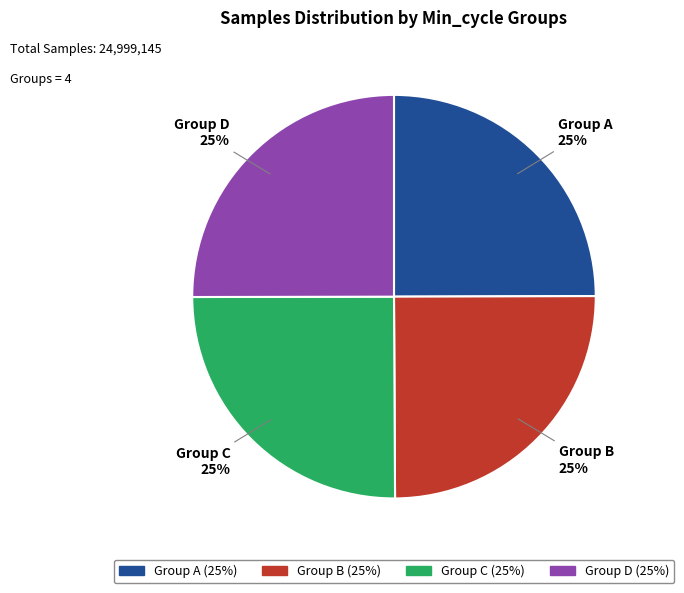

Is there a majority slice in this chart?

No